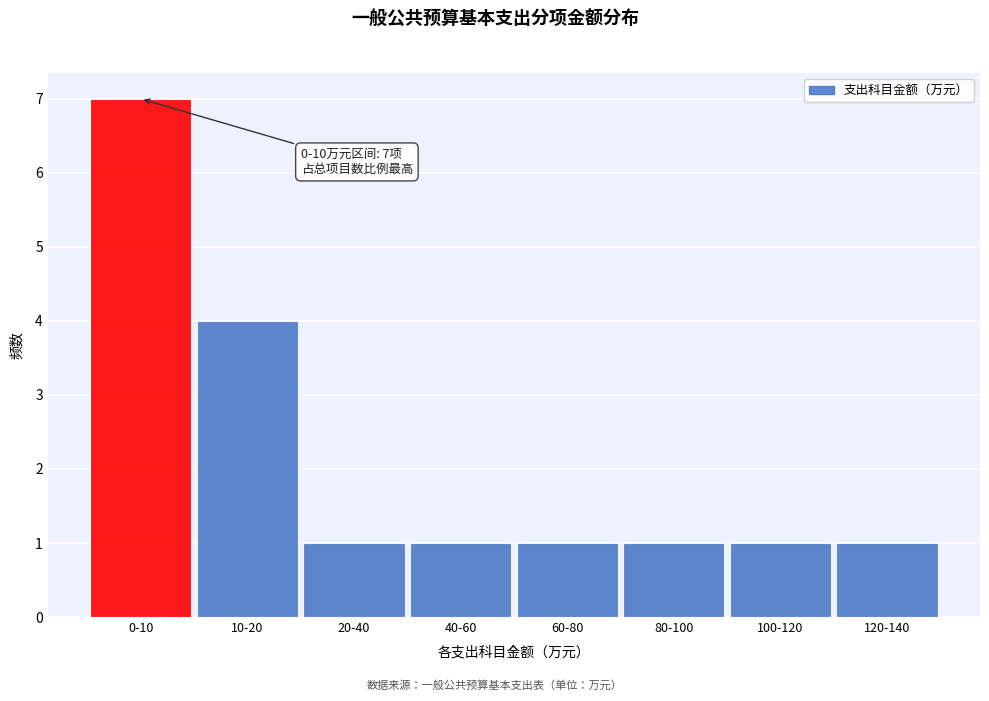

Reading left to right, extract all data points from this chart.

7	4	1	1	1	1	1	1